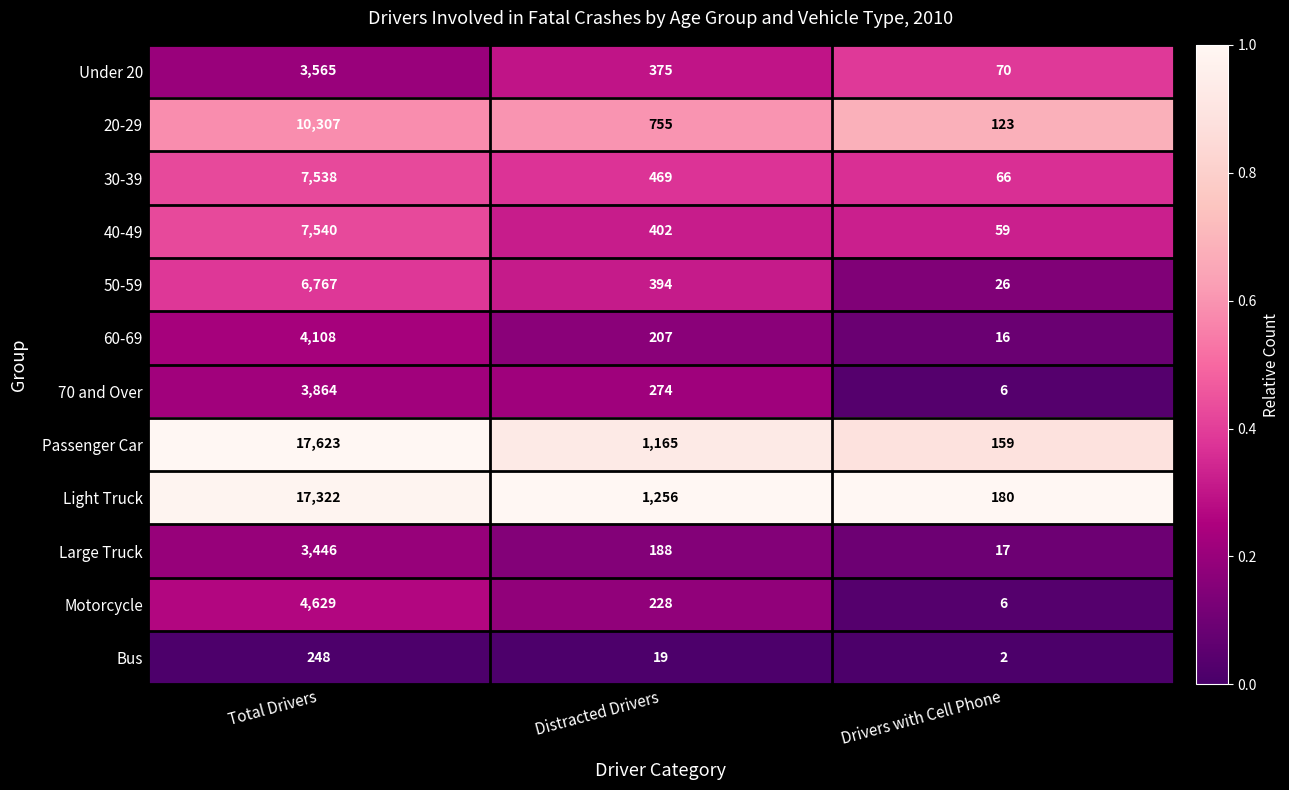

Which series has the widest spread of values?

Passenger Car